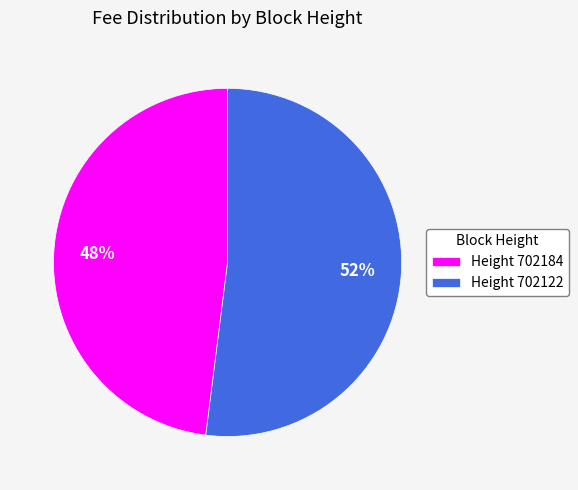

To the nearest percent, what is the difference between the largest and smallest slice percentages?

4%